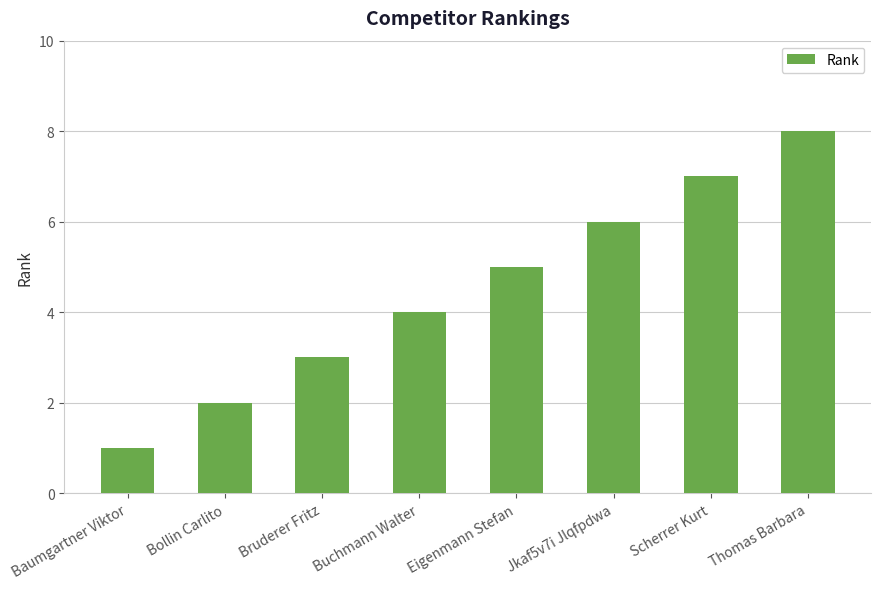

Reading right to left, transcribe all the data shown in this chart.

Thomas Barbara=8	Scherrer Kurt=7	Jkaf5v7i Jlqfpdwa=6	Eigenmann Stefan=5	Buchmann Walter=4	Bruderer Fritz=3	Bollin Carlito=2	Baumgartner Viktor=1